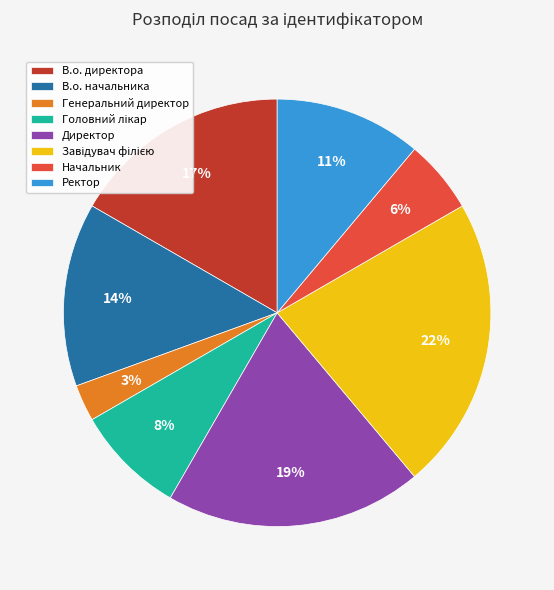

Combined, do Директор and Генеральний директор account for over 50%?

No